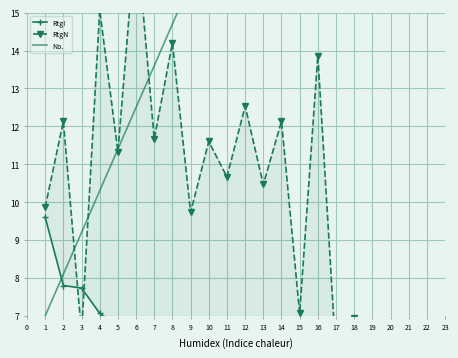

At how many categories does at least one series exceed 14?

15